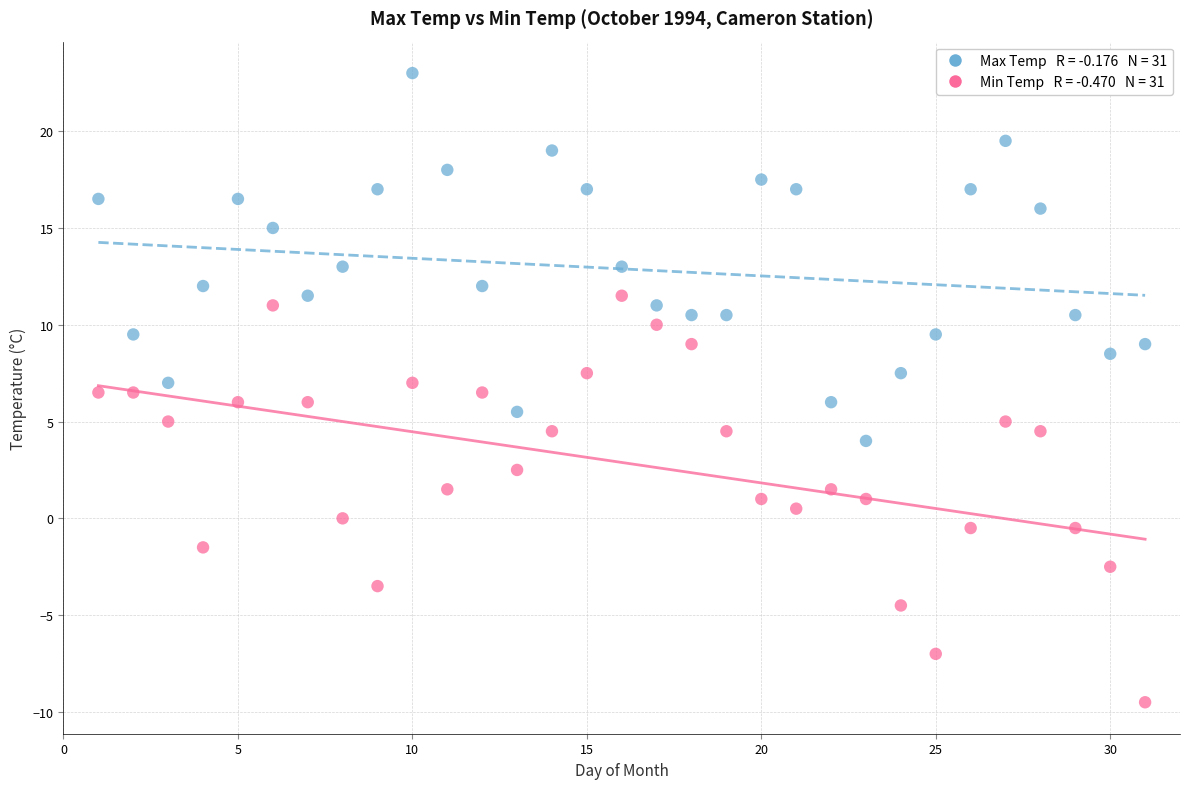

Across all data points, what is the range of X values (max minus min)?

30.0